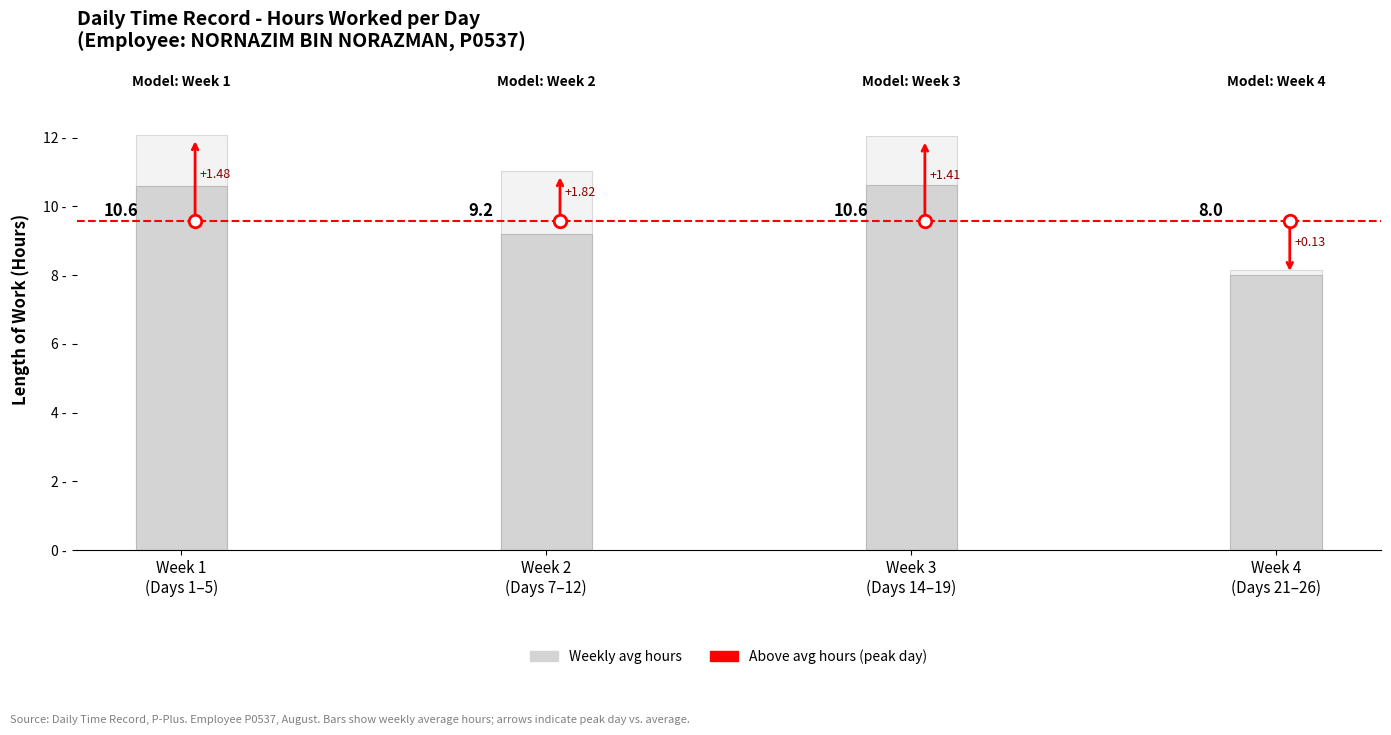

What position from the right is Week 2
(Days 7–12)?

3